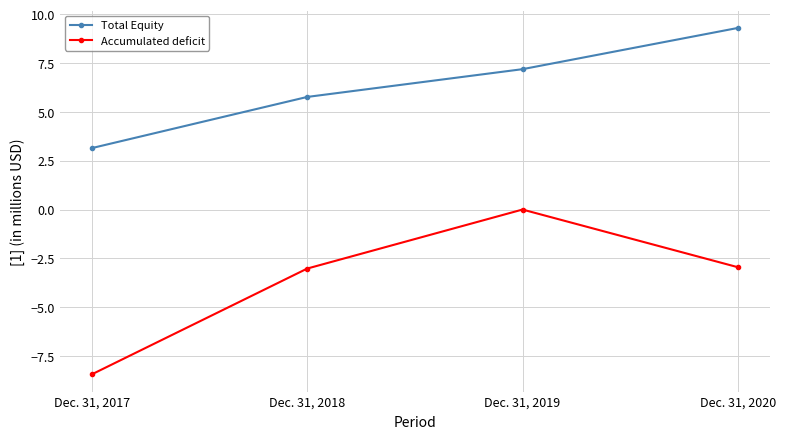

What is the average value of the Accumulated deficit series?

-3.6